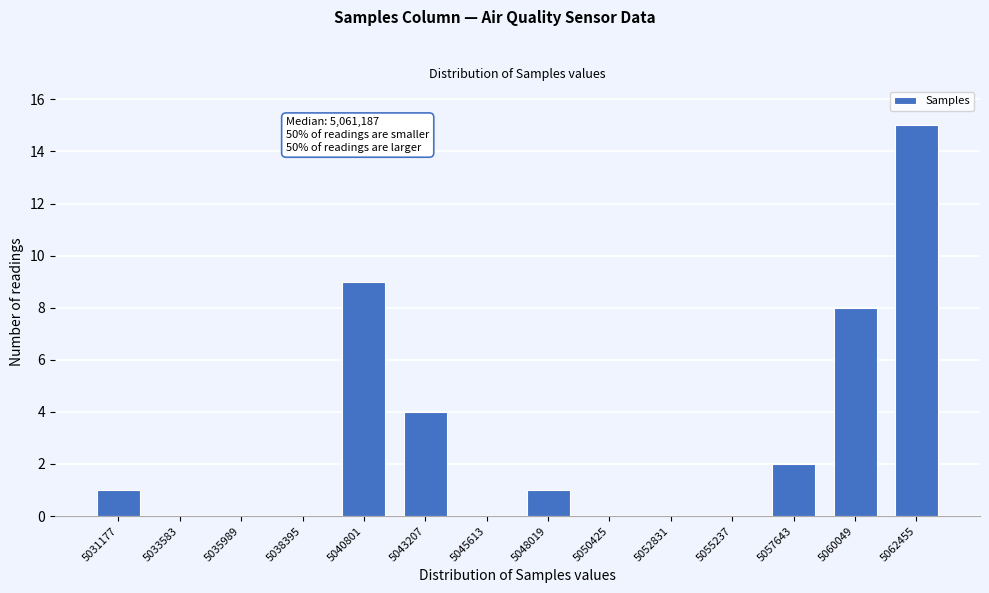

Reading right to left, transcribe all the data shown in this chart.

5062455=15	5060049=8	5057643=2	5055237=0	5052831=0	5050425=0	5048019=1	5045613=0	5043207=4	5040801=9	5038395=0	5035989=0	5033583=0	5031177=1